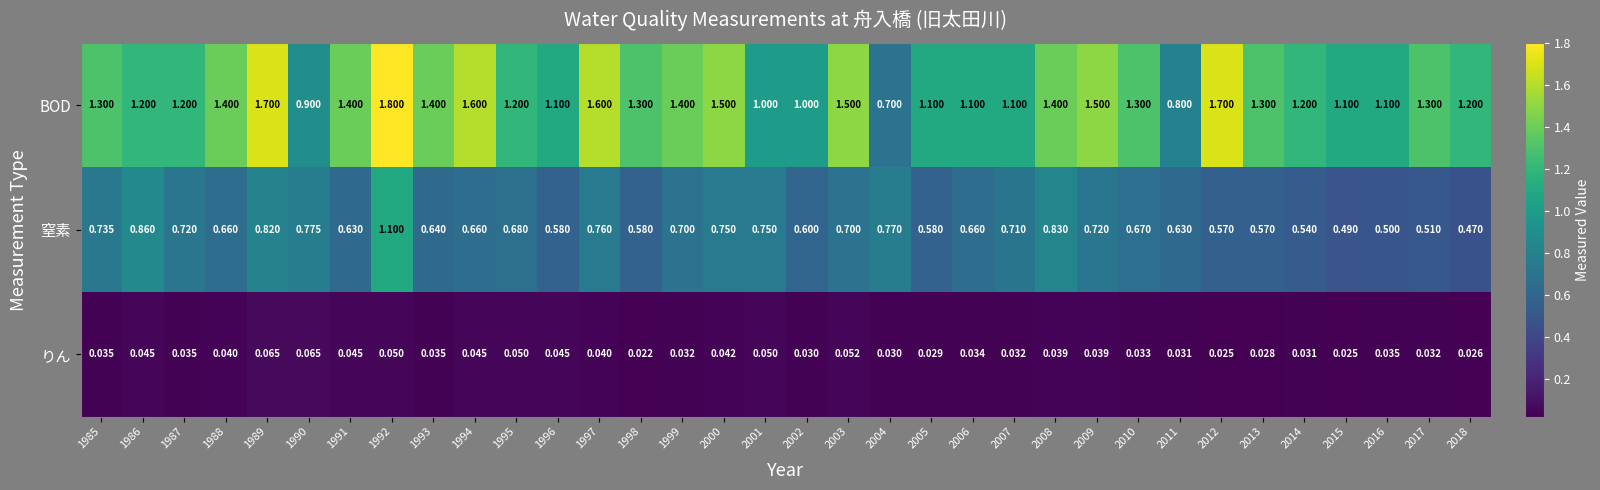

At which category does the chart reach its peak across all series?

1992